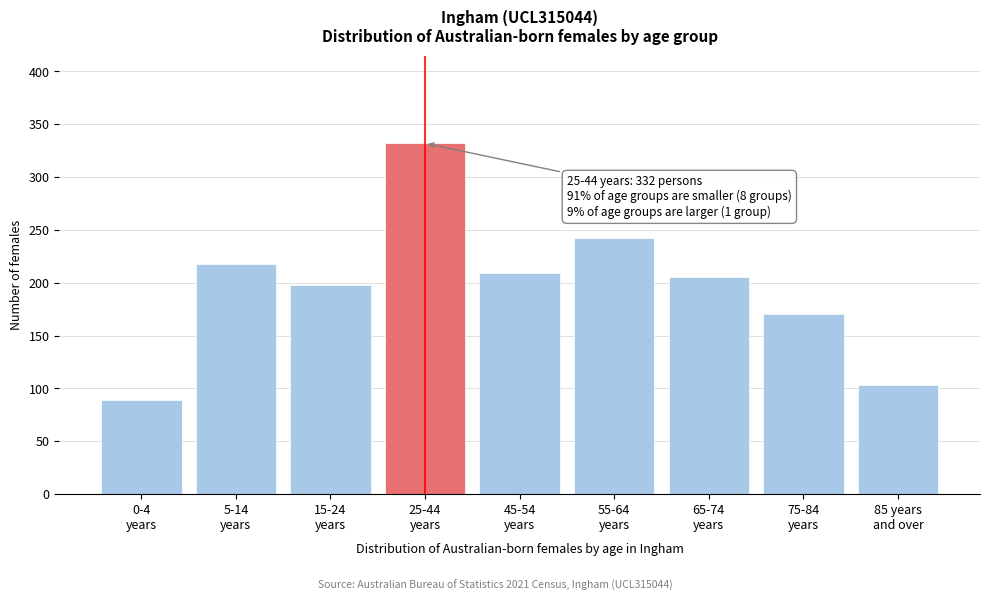

Reading right to left, extract all data points from this chart.

103	170	205	242	209	332	198	218	89